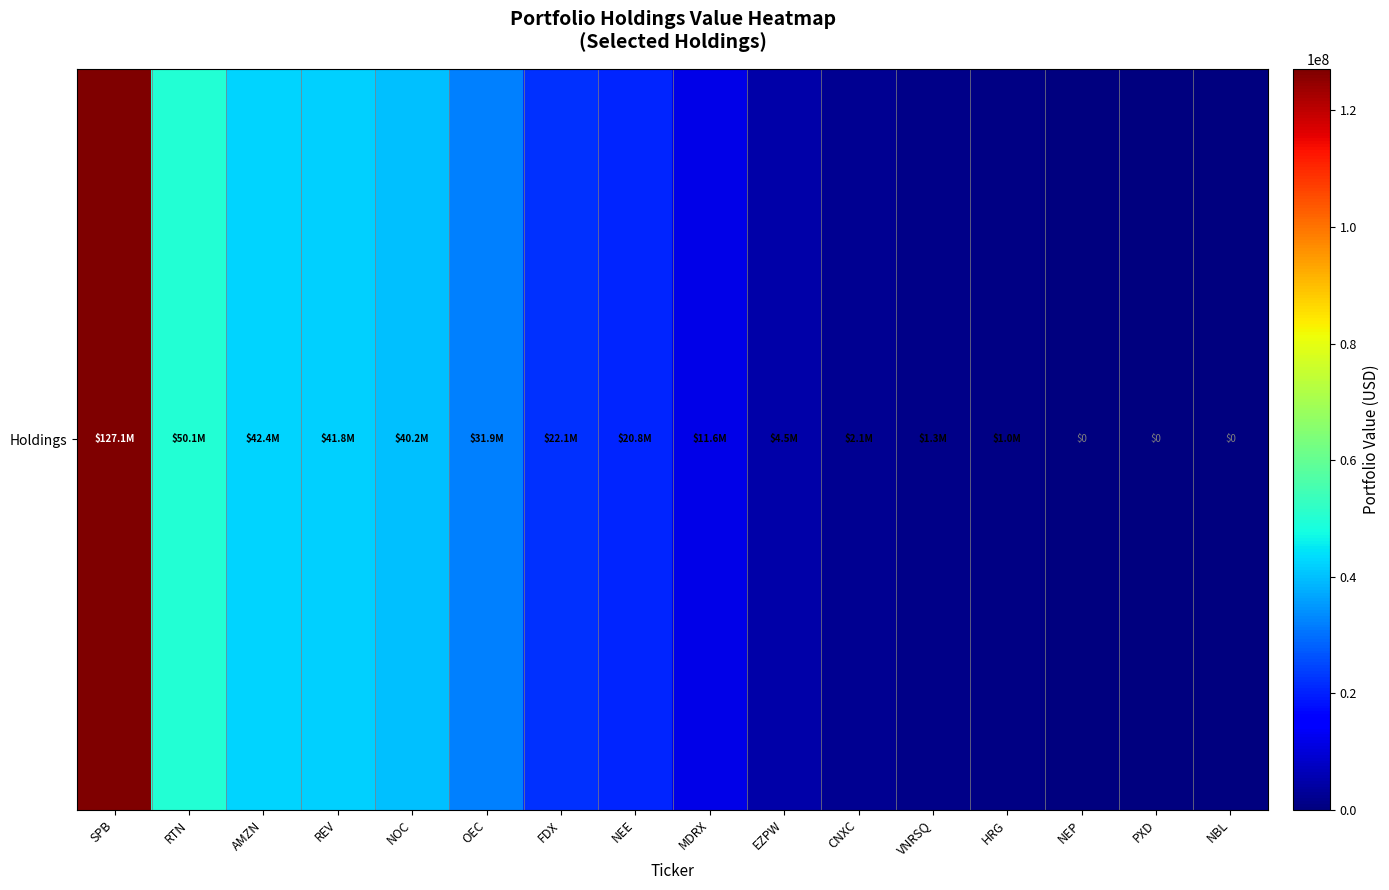

Reading left to right, list all the values displayed in this chart.

SPB=127113000	RTN=50125000	AMZN=42376000	REV=41775000	NOC=40206000	OEC=31897000	FDX=22071000	NEE=20772000	MDRX=11564000	EZPW=4491000	CNXC=2081000	VNRSQ=1316000	HRG=980000	NEP=0	PXD=0	NBL=0